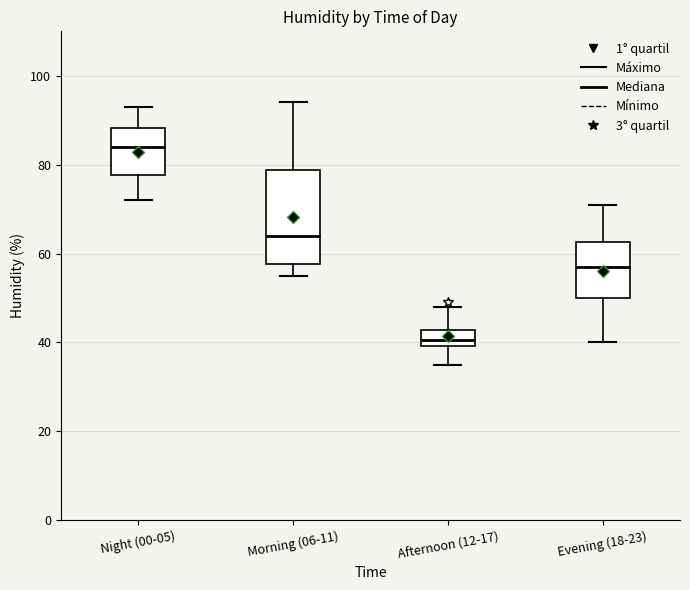

Which box has the highest median line?

Night (00-05)